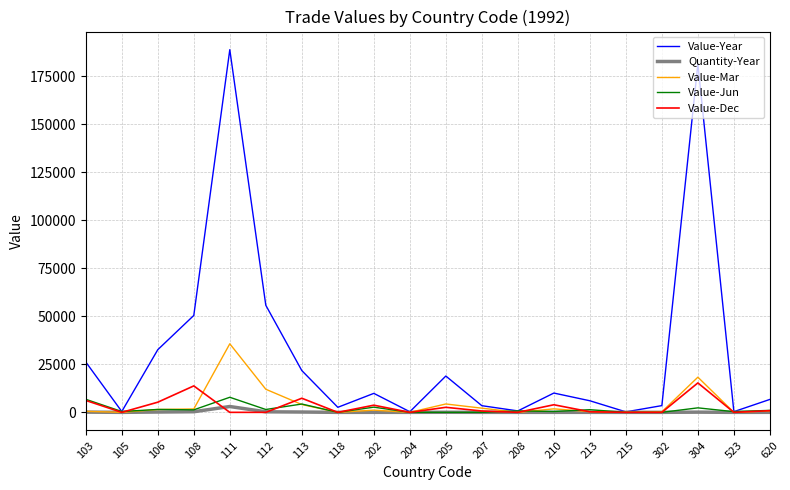

The value of Value-Year at 620 is 6733. True or false?

True